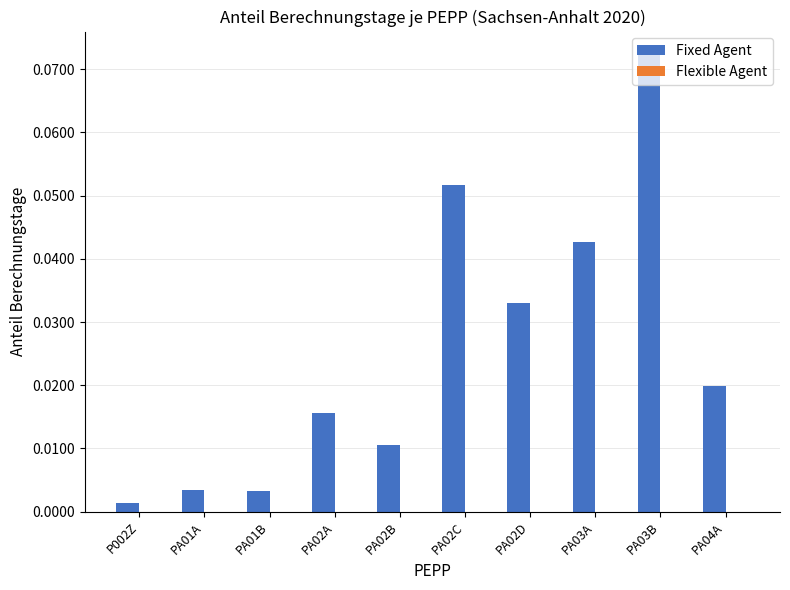

Which label corresponds to the largest value in the chart?

PA03B